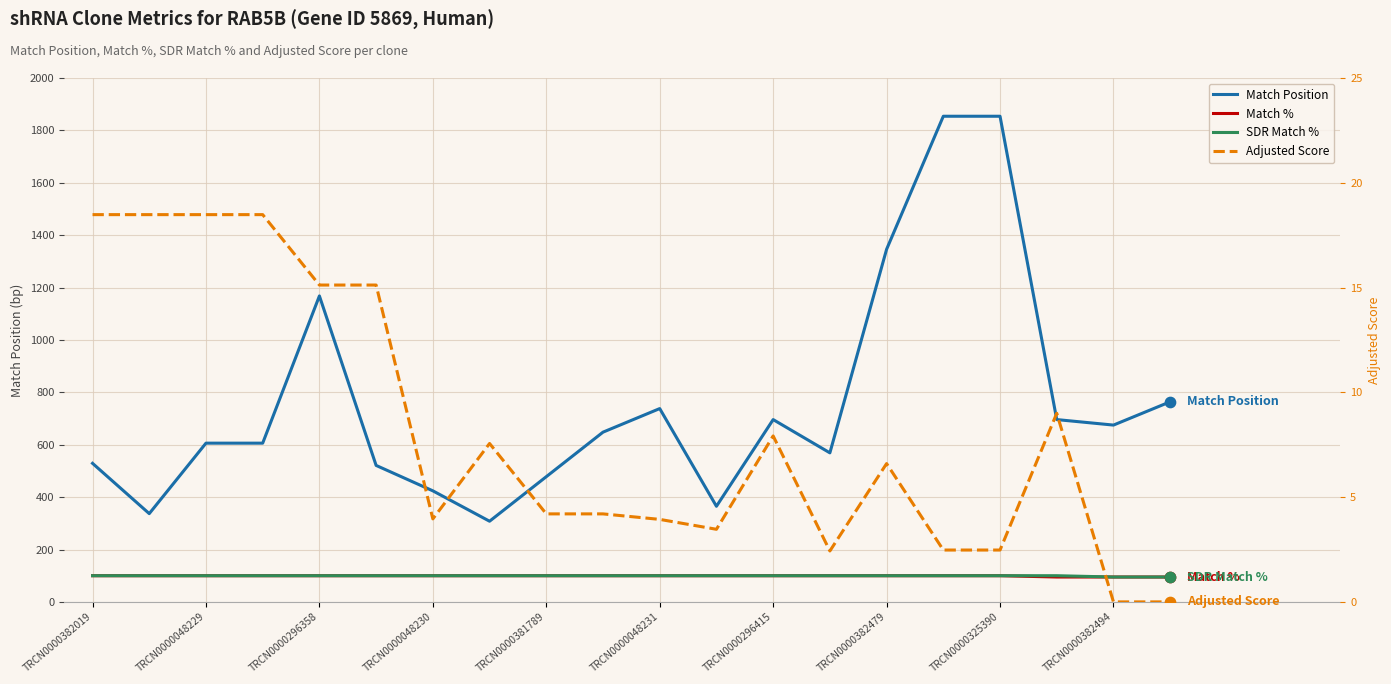

Is the value of SDR Match % at TRCN0000325390 greater than the value of Match % at TRCN0000382479?

No